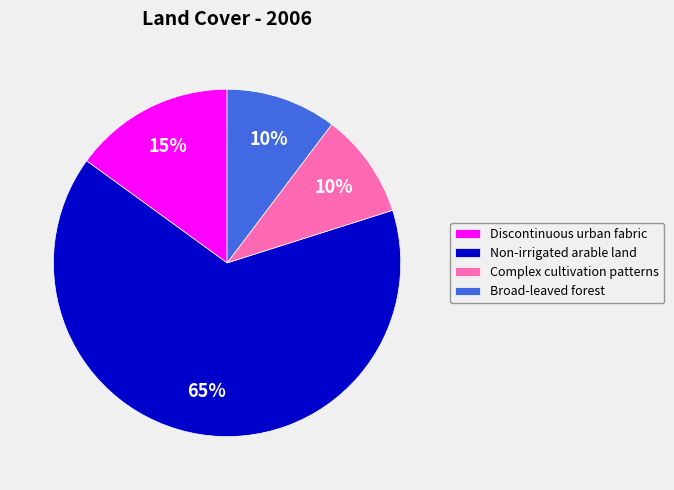

Between Broad-leaved forest and Non-irrigated arable land, which is larger?

Non-irrigated arable land